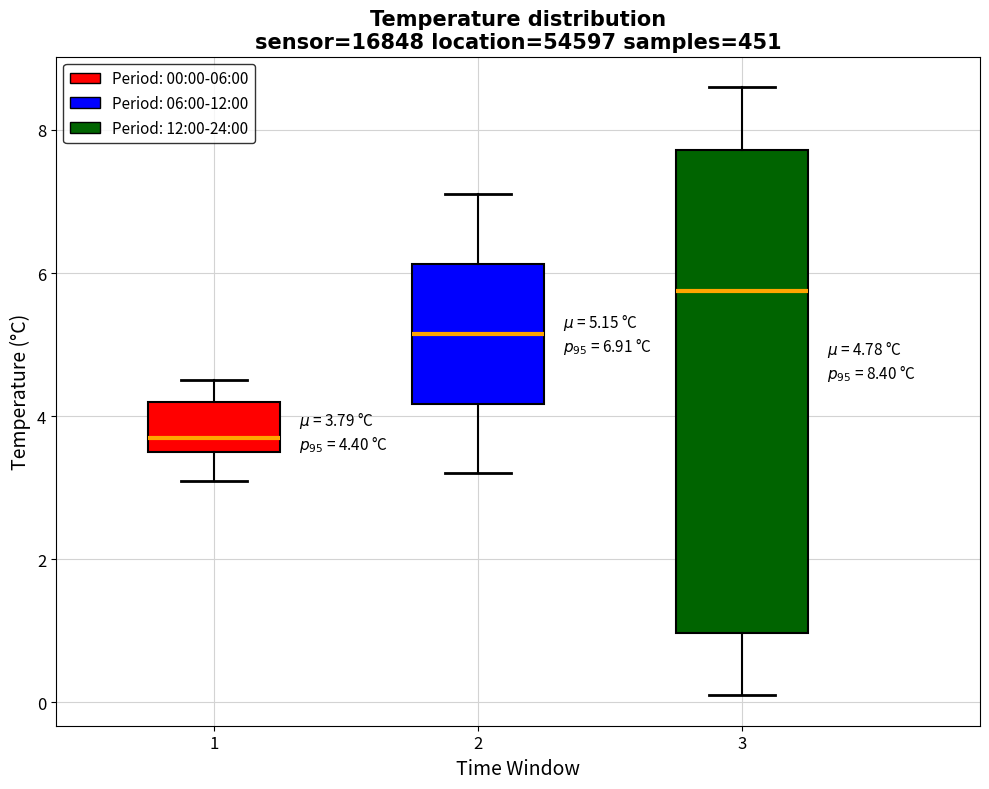

Comparing the boxes themselves (not the whiskers), which one is the tallest?

3